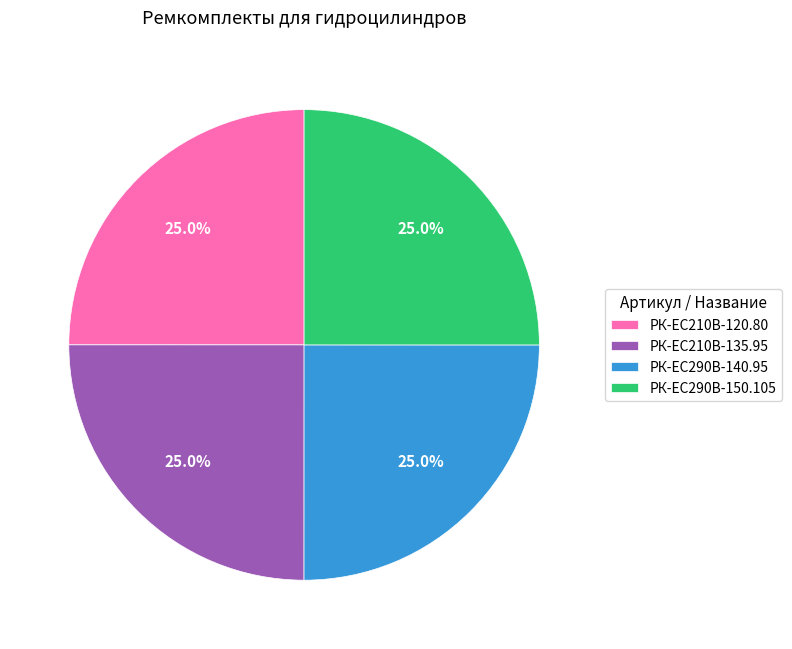

To the nearest percent, what is the average slice percentage?

25%